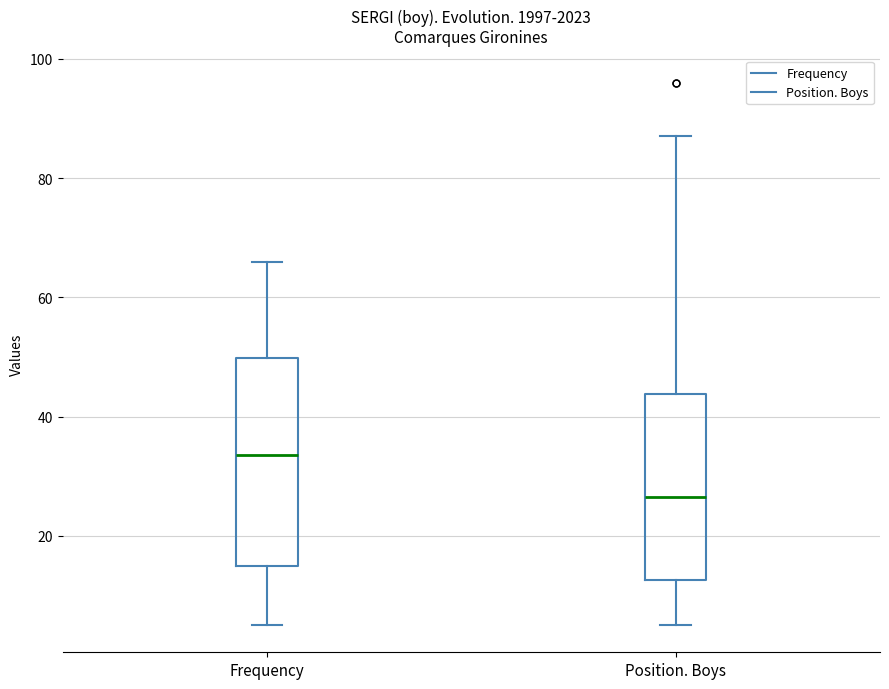

Reading left to right, transcribe this box plot: for each box, give where its median line is, the range the box spans, and where its two whiskers end, as read against the y-axis. The values are not printed on the chart, so give them approximately, as read against the axis.

Frequency: median 34, box 16 to 50, whiskers 6 to 66
Position. Boys: median 26, box 12 to 44, whiskers 6 to 88